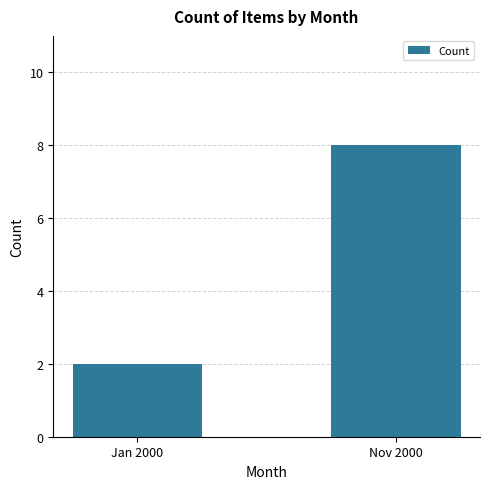

Which label corresponds to the largest value in the chart?

Nov 2000